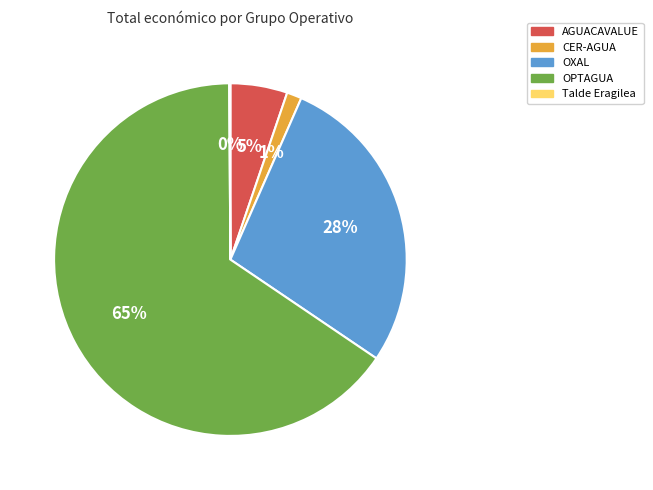

What is the largest slice in the pie chart?

OPTAGUA